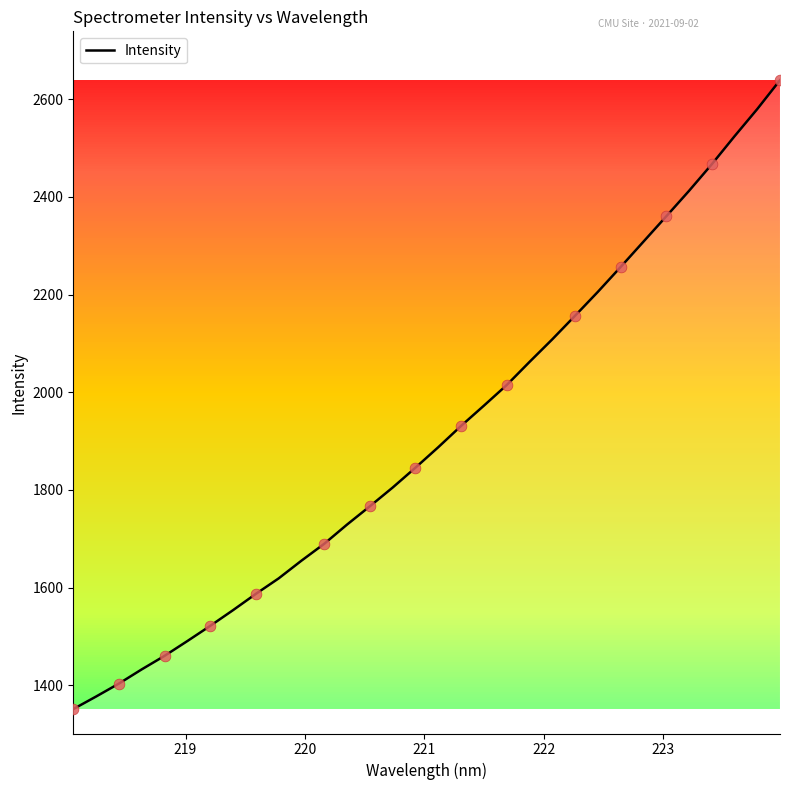

What is the minimum value shown in the chart?

1351.3